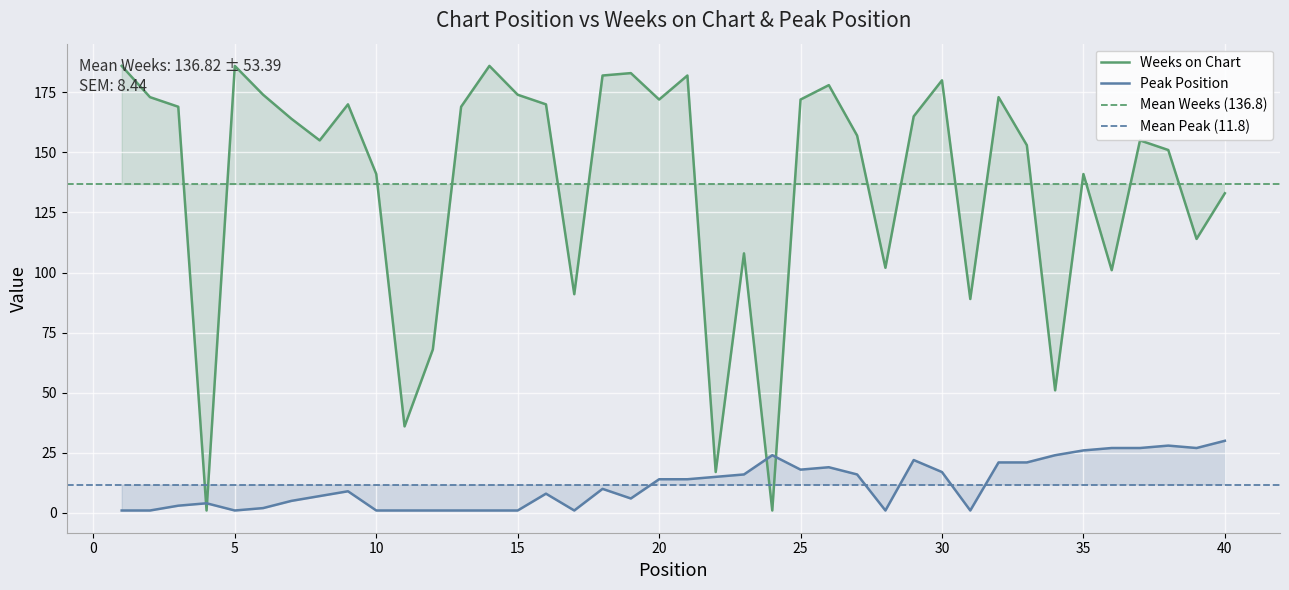

Reading left to right, extract all data points from this chart.

Weeks on Chart: 1=186	2=173	3=169	4=1	5=186	6=174	7=164	8=155	9=170	10=141	11=36	12=68	13=169	14=186	15=174	16=170	17=91	18=182	19=183	20=172	21=182	22=17	23=108	24=1	25=172	26=178	27=157	28=102	29=165	30=180	31=89	32=173	33=153	34=51	35=141	36=101	37=155	38=151	39=114	40=133
Peak Position: 1=1	2=1	3=3	4=4	5=1	6=2	7=5	8=7	9=9	10=1	11=1	12=1	13=1	14=1	15=1	16=8	17=1	18=10	19=6	20=14	21=14	22=15	23=16	24=24	25=18	26=19	27=16	28=1	29=22	30=17	31=1	32=21	33=21	34=24	35=26	36=27	37=27	38=28	39=27	40=30